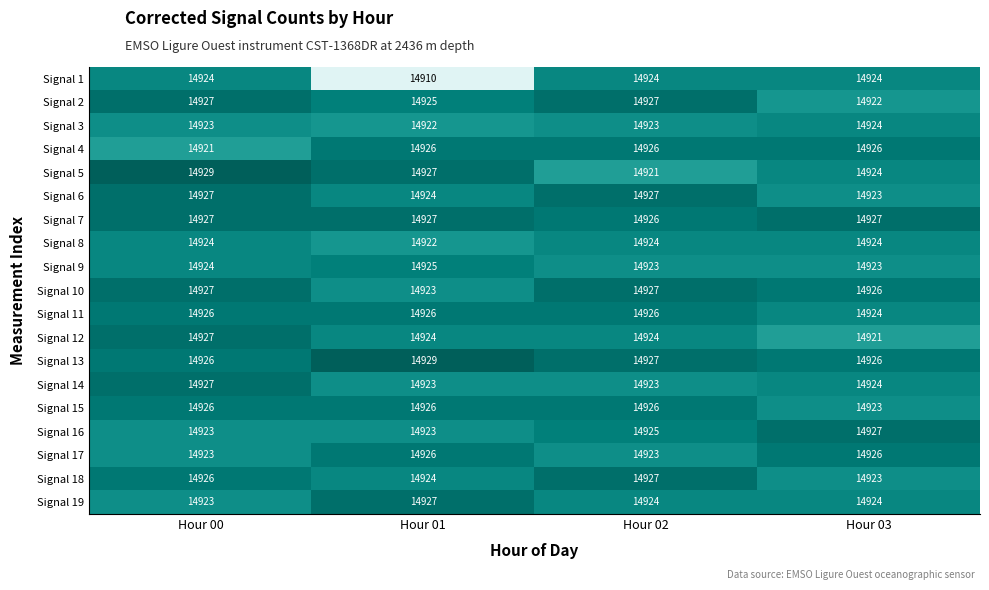

Between Hour 00 and Hour 02, which series saw the biggest shift?

Signal 5